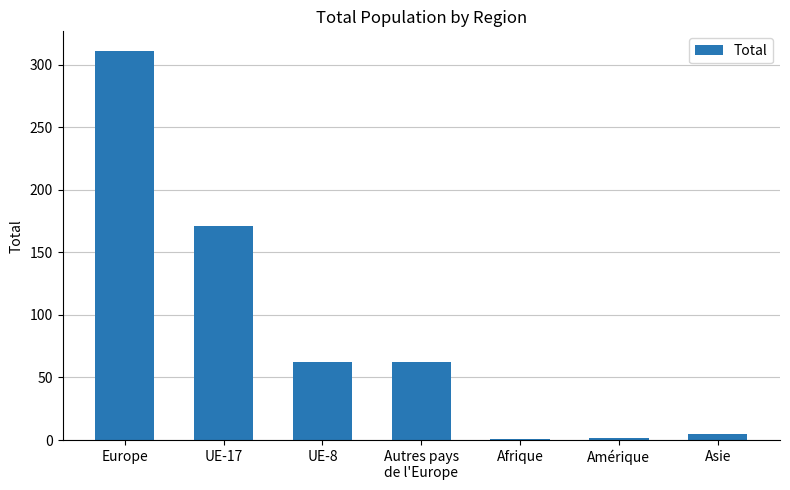

What is the minimum value shown in the chart?

1